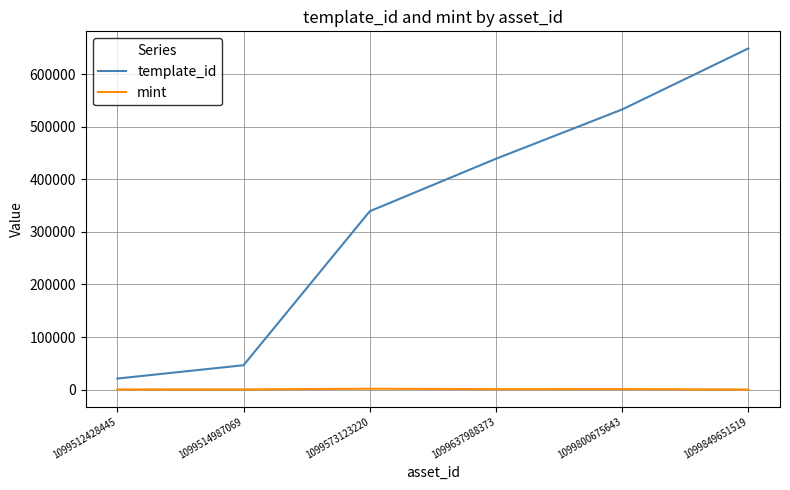

Is the value of mint at 1099849651519 greater than the value of template_id at 1099512428445?

No